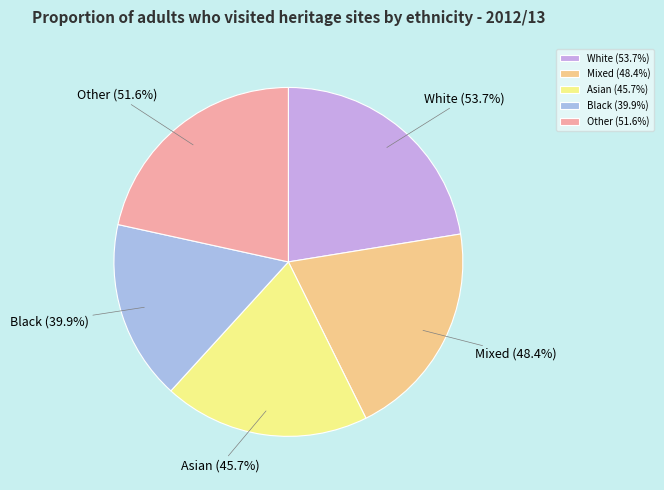

Combined, do Mixed and Other account for over 50%?

No